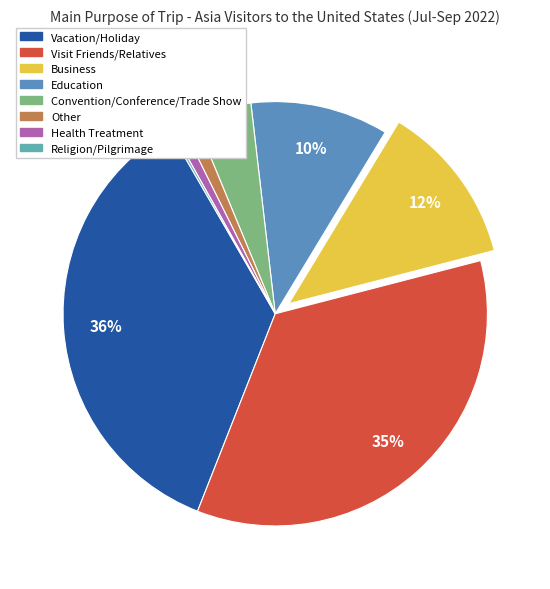

Rank the categories by value from lowest to highest.

Religion/Pilgrimage, Health Treatment, Other, Convention/Conference/Trade Show, Education, Business, Visit Friends/Relatives, Vacation/Holiday